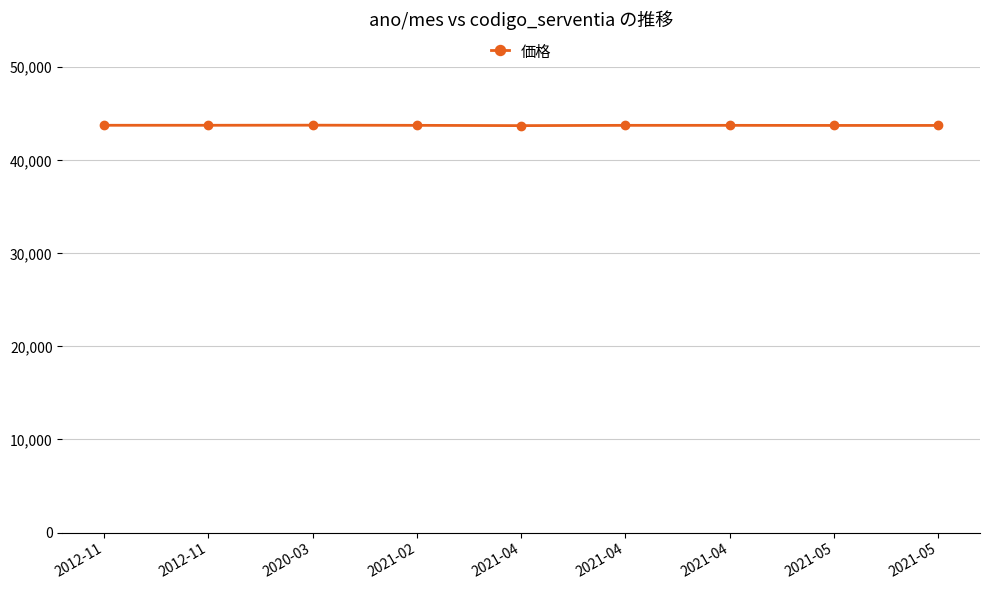

Reading left to right, transcribe all the data shown in this chart.

2012-11=43764	2012-11=43764	2020-03=43774	2021-02=43757	2021-04=43727	2021-04=43757	2021-04=43757	2021-05=43747	2021-05=43747